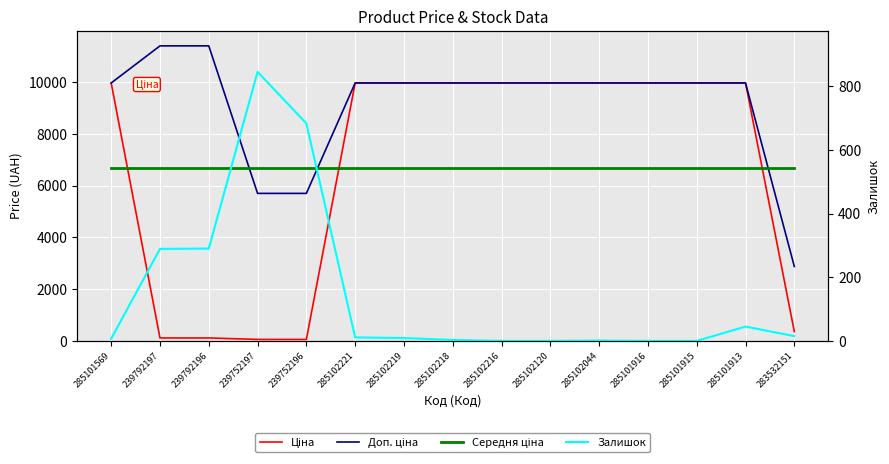

The value of Залишок at 239792197 is 391.3. True or false?

False